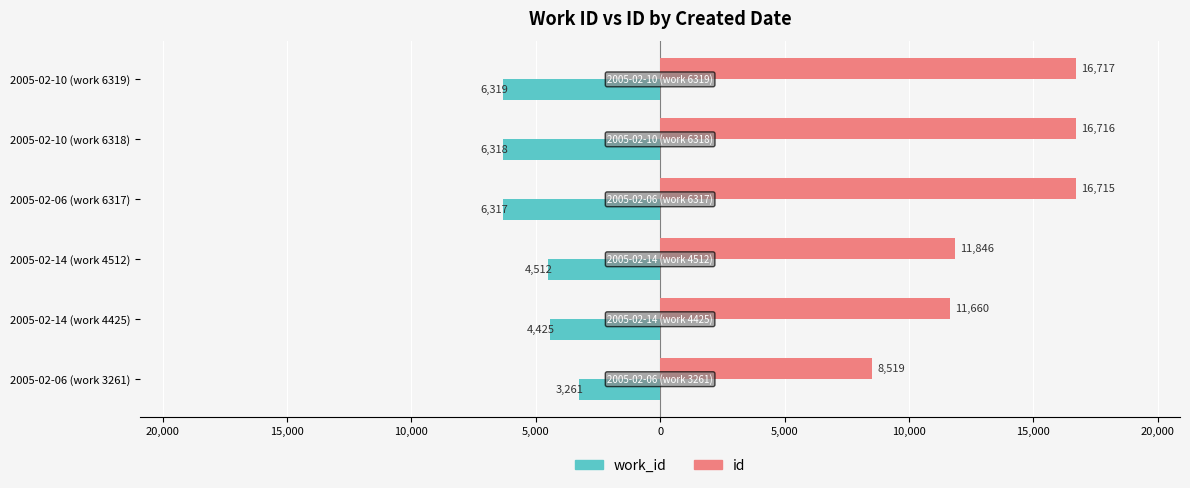

What are all the series names shown in the legend?

work_id, id